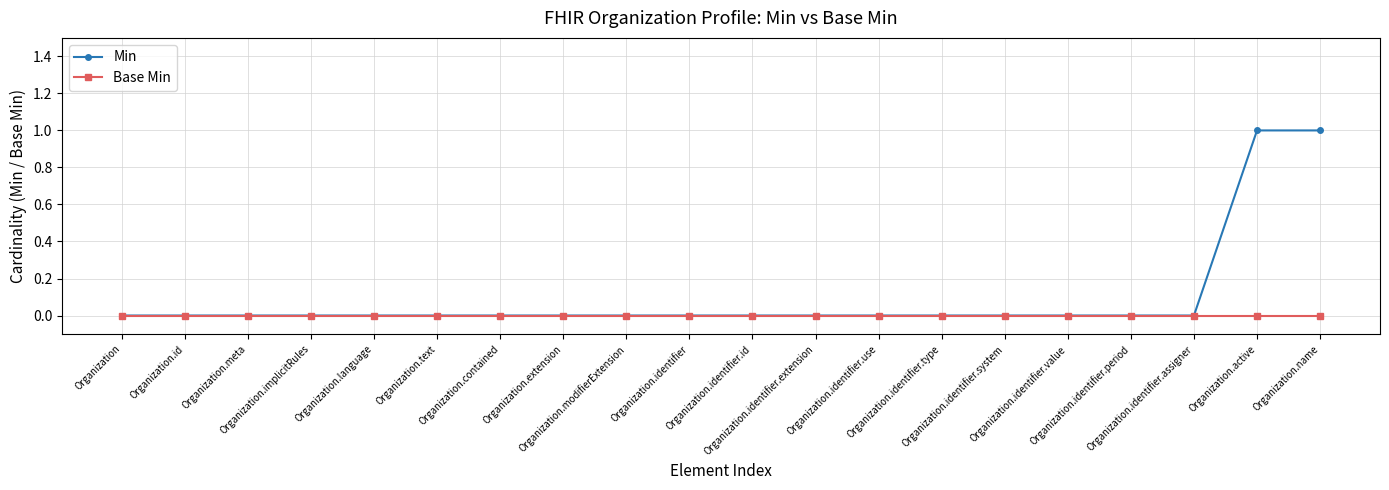

Is this an area chart (filled region under the line)?

No